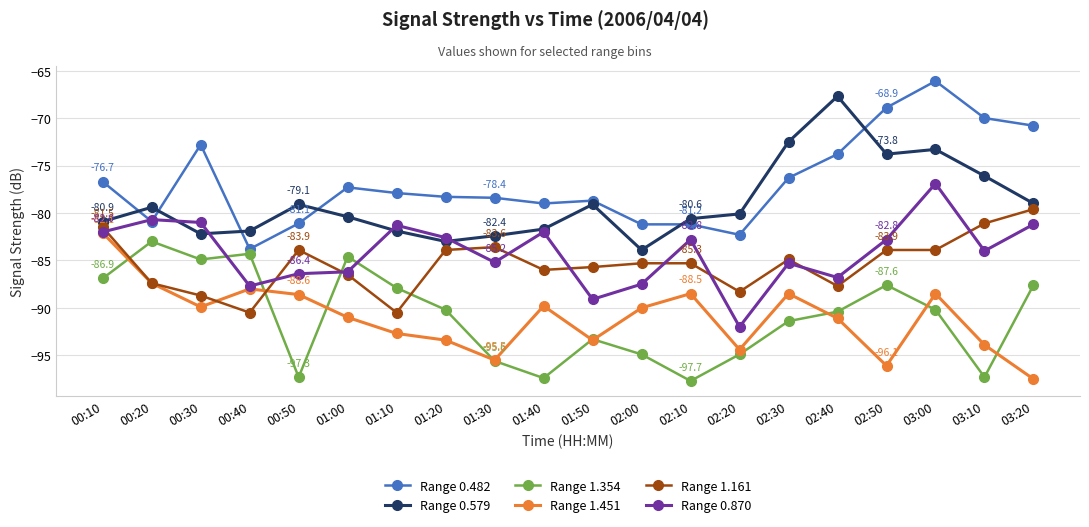

Which series changed the most between 00:30 and 00:40?

Range 0.482